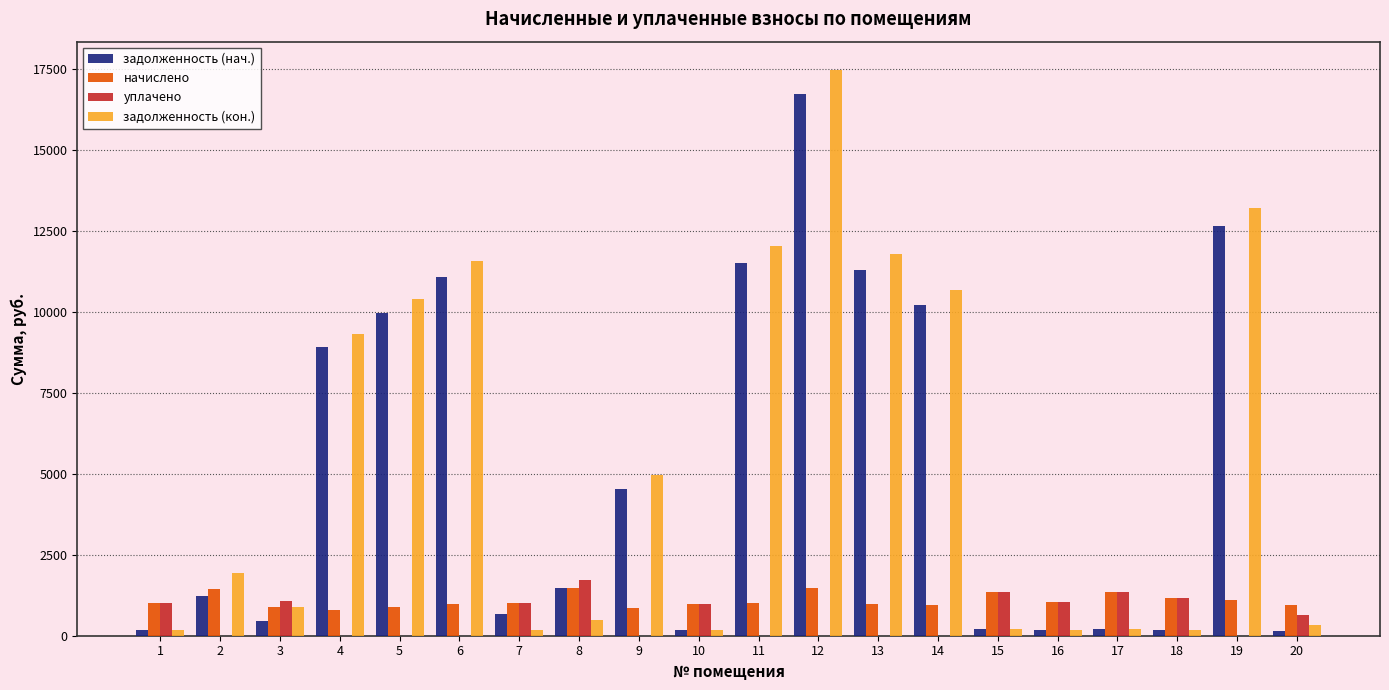

The value of задолженность (кон.) at 6 is 19438.2. True or false?

False